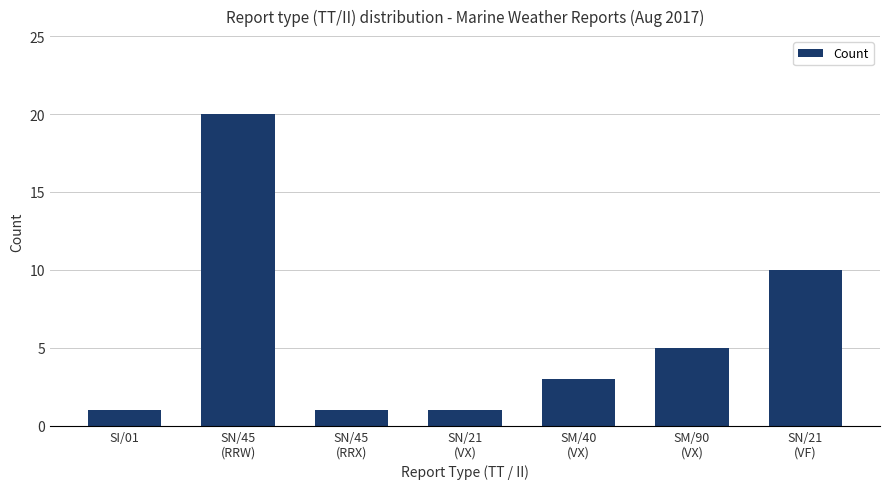

What is the difference between the maximum and minimum values?

19